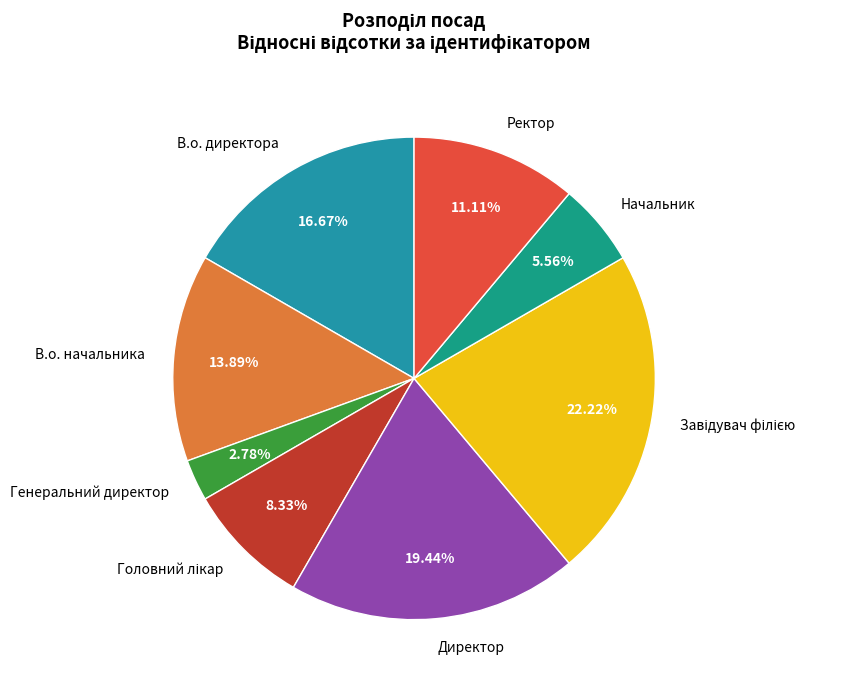

Combined, do Генеральний директор and В.о. директора account for over 50%?

No